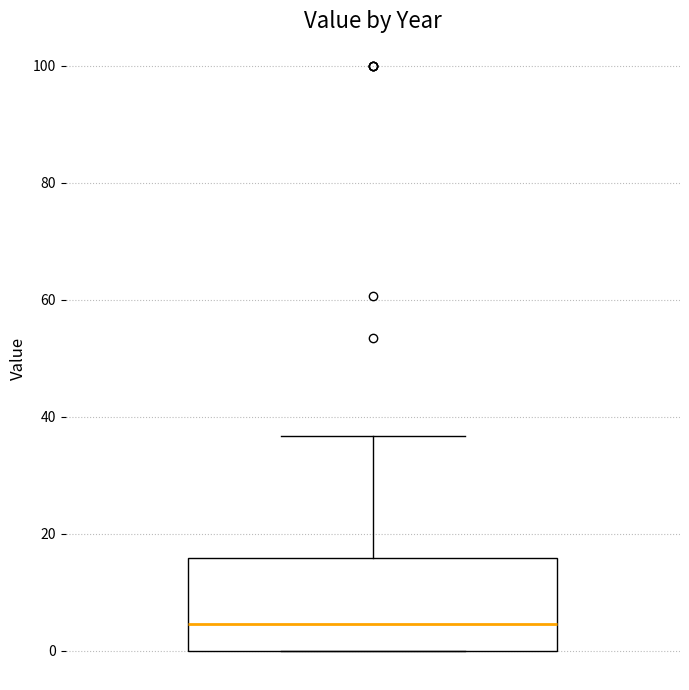

Read this box plot against the y-axis: the position of the median line, the range covered by the box, and the ends of both whiskers. The values are not printed on the chart, so give them approximately, as read against the axis.

median 4, box 0 to 16, whiskers 0 to 36